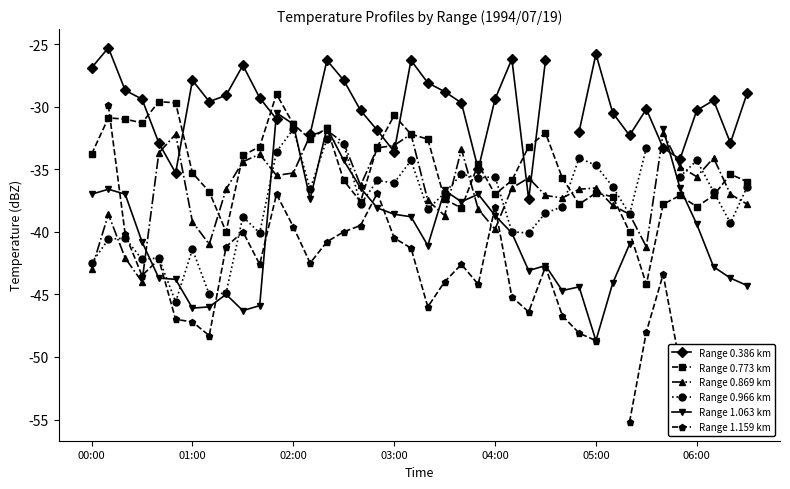

Is the value of Range 0.773 km at 13 greater than the value of Range 1.063 km at 39?

Yes